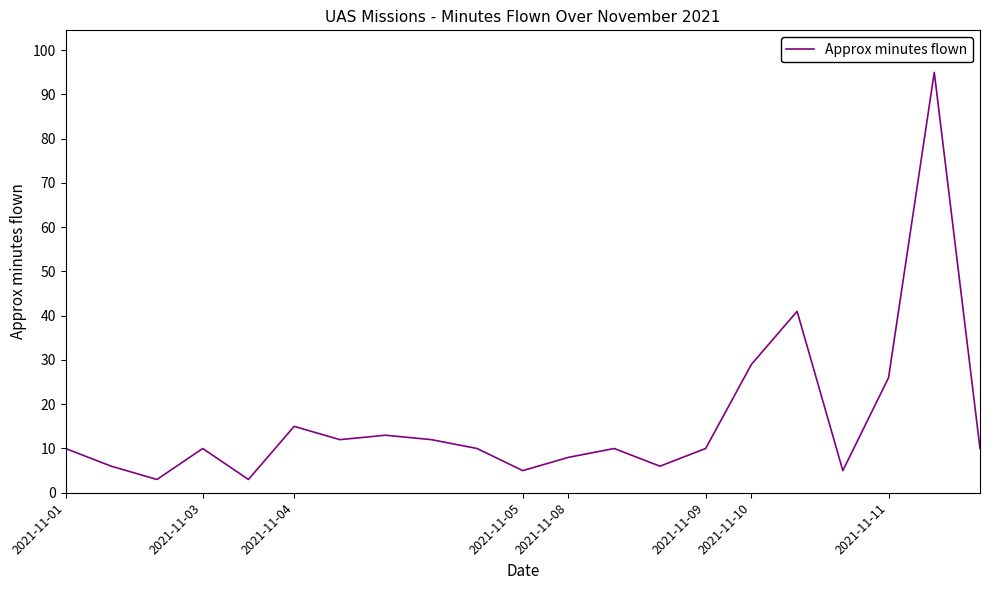

What is the minimum value shown in the chart?

3